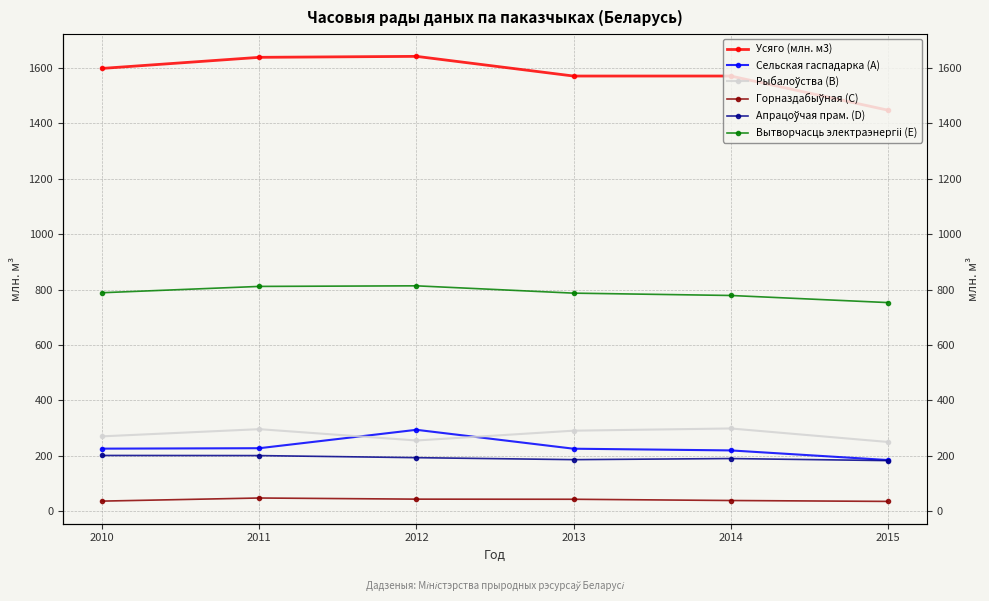

Between 2015 and 2010, which is larger?

2010